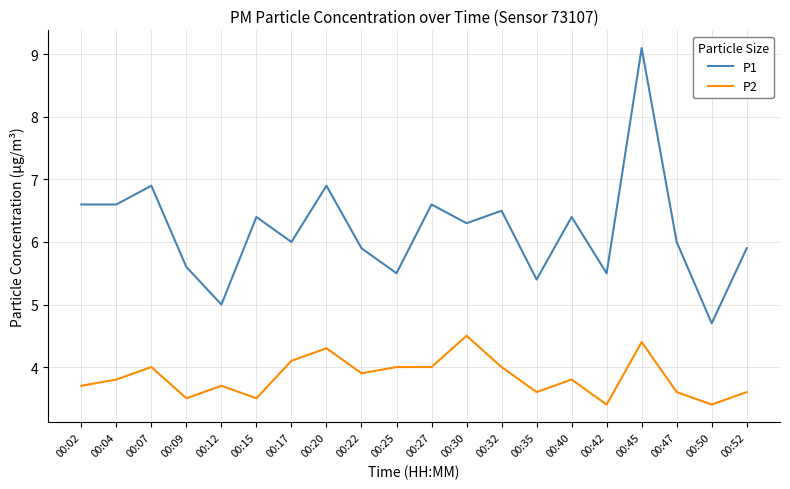

What is the maximum value shown in the chart?

9.1